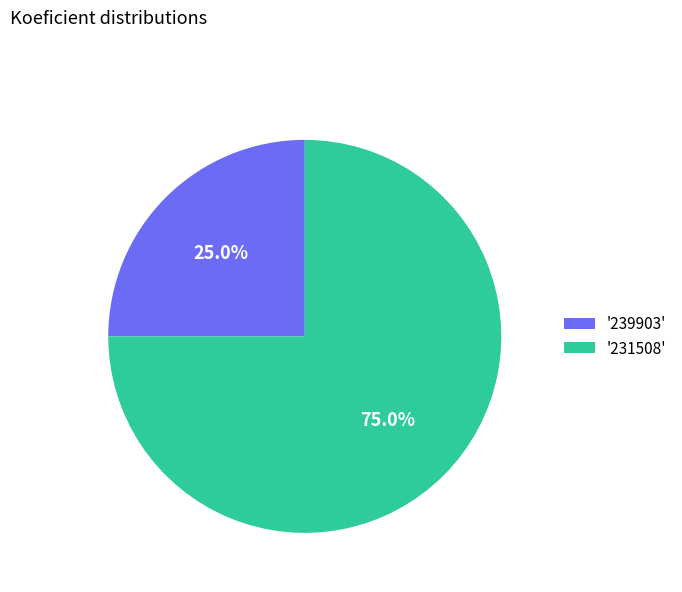

How many slices are in this pie chart?

2